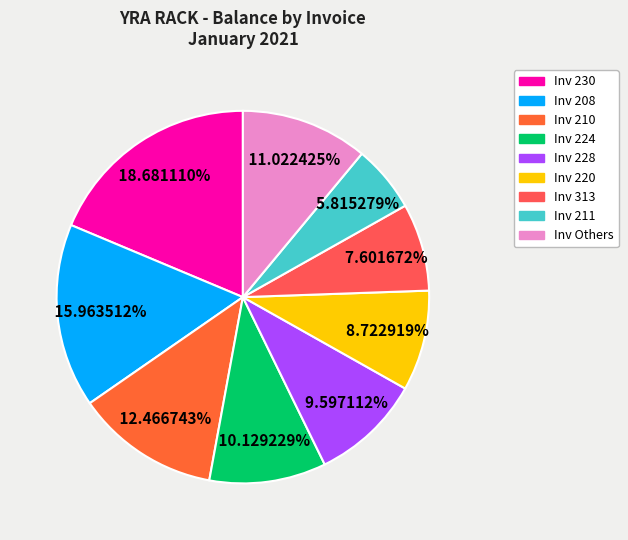

How many slices are in this pie chart?

9